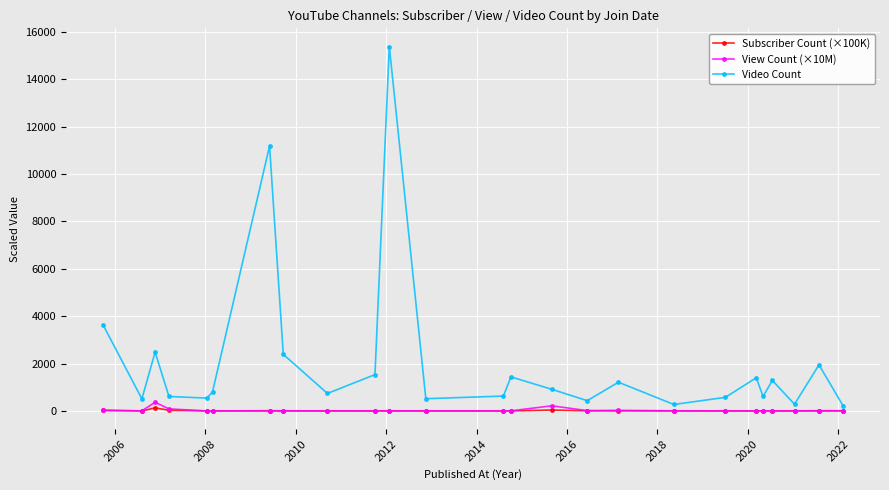

Which series has the largest total across all categories?

Video Count